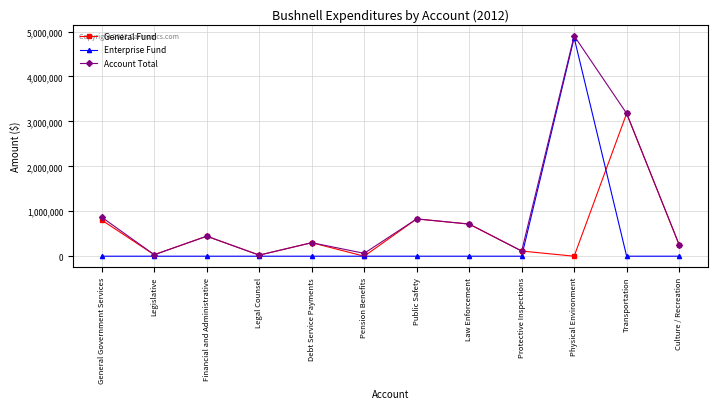

What is the label of the 9th point from the right?

Legal Counsel